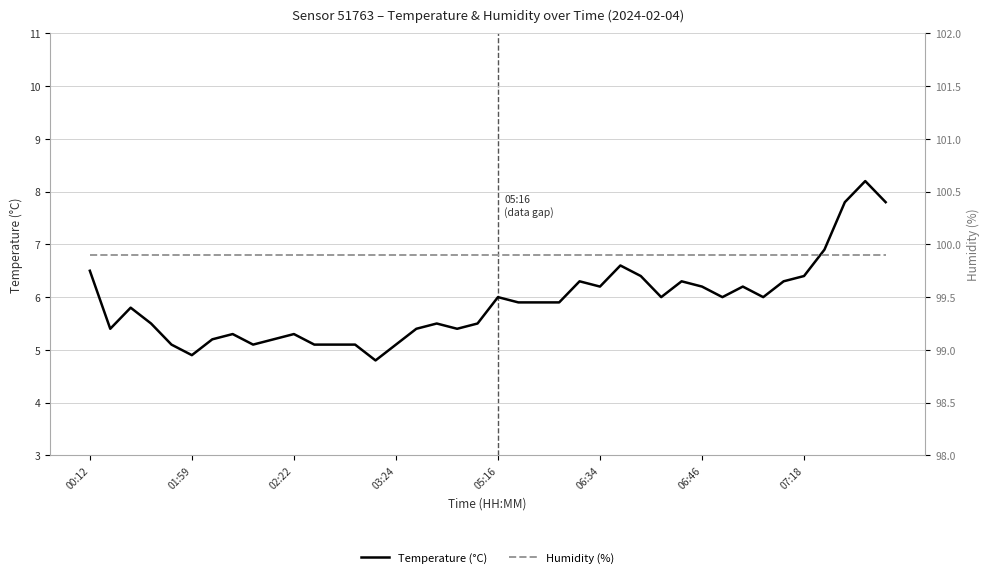

What is the label of the 19th point from the right?

21